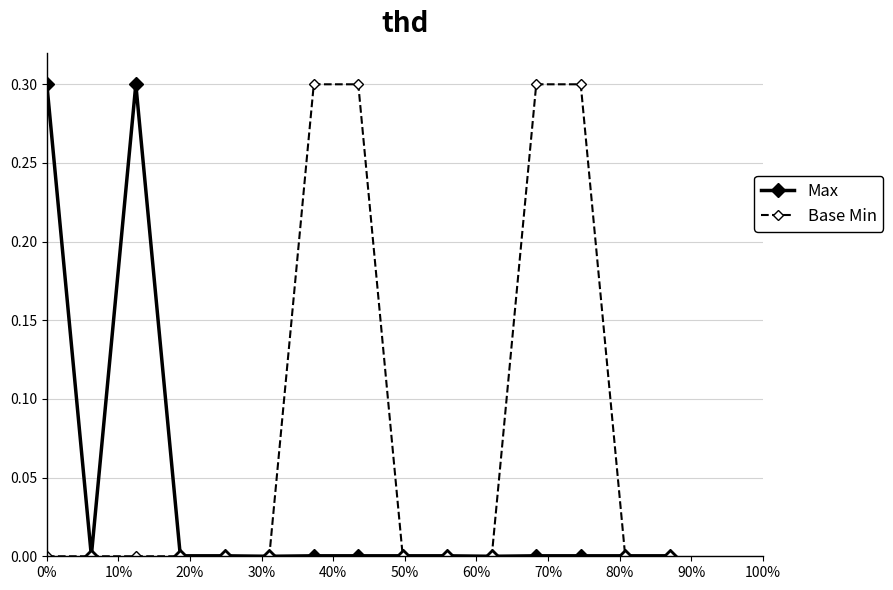

True or false: Max has more than 0 interior local peaks.

True